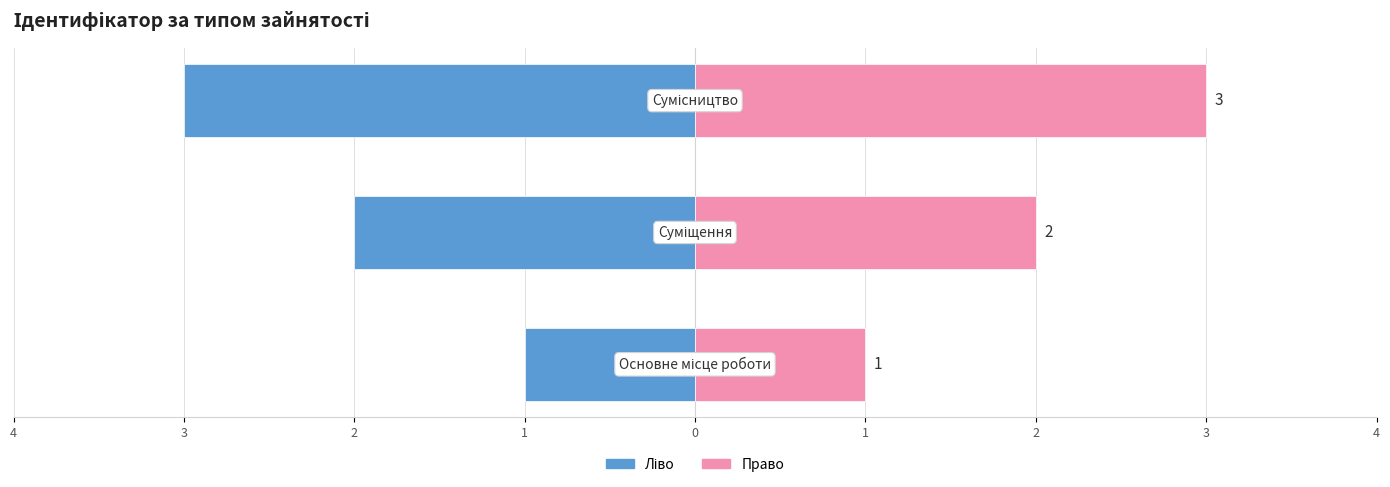

Read the Ідентифікатор (ліво) value at 2.

-2